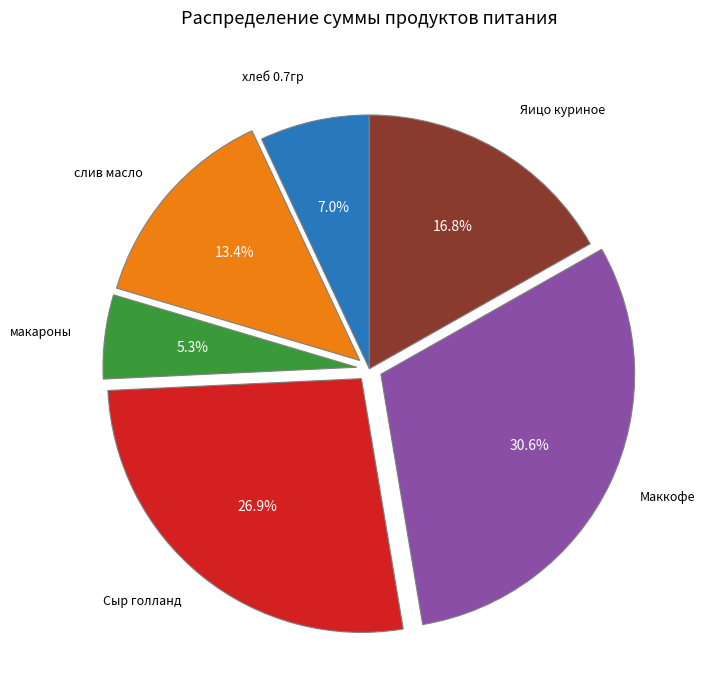

How many slices are in this pie chart?

6